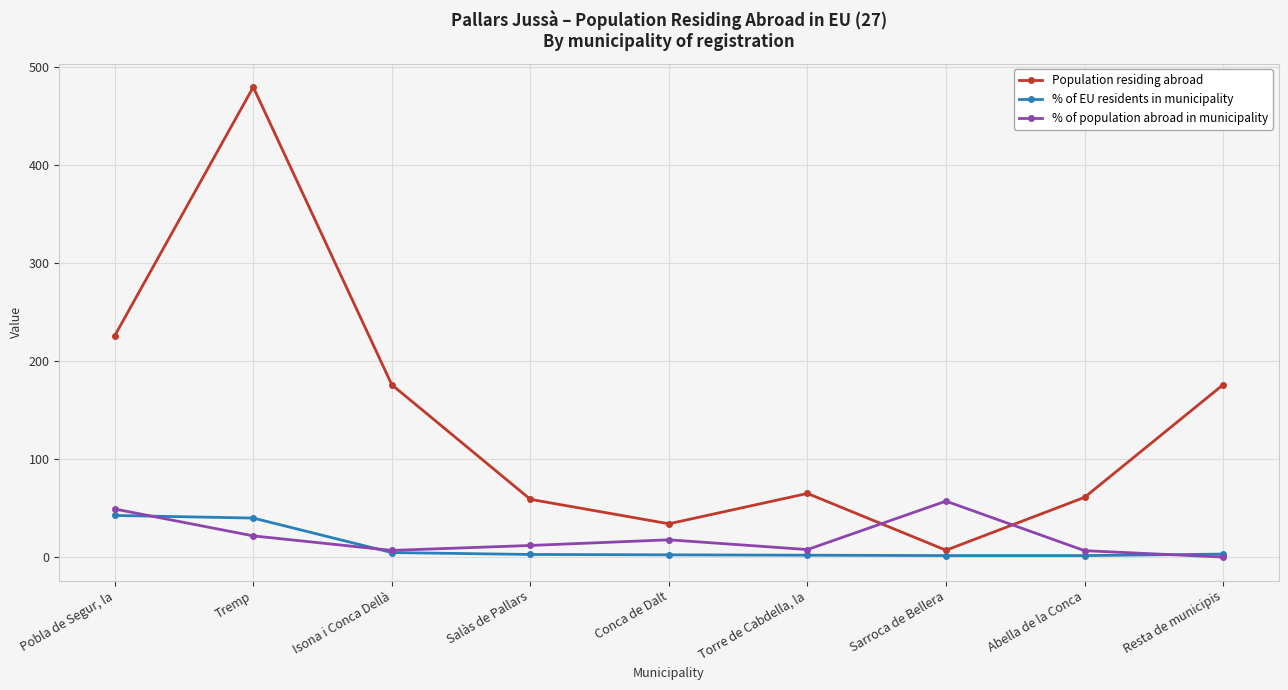

What is the difference between the % of EU residents in municipality values at Resta de municipis and Sarroca de Bellera?

1.5